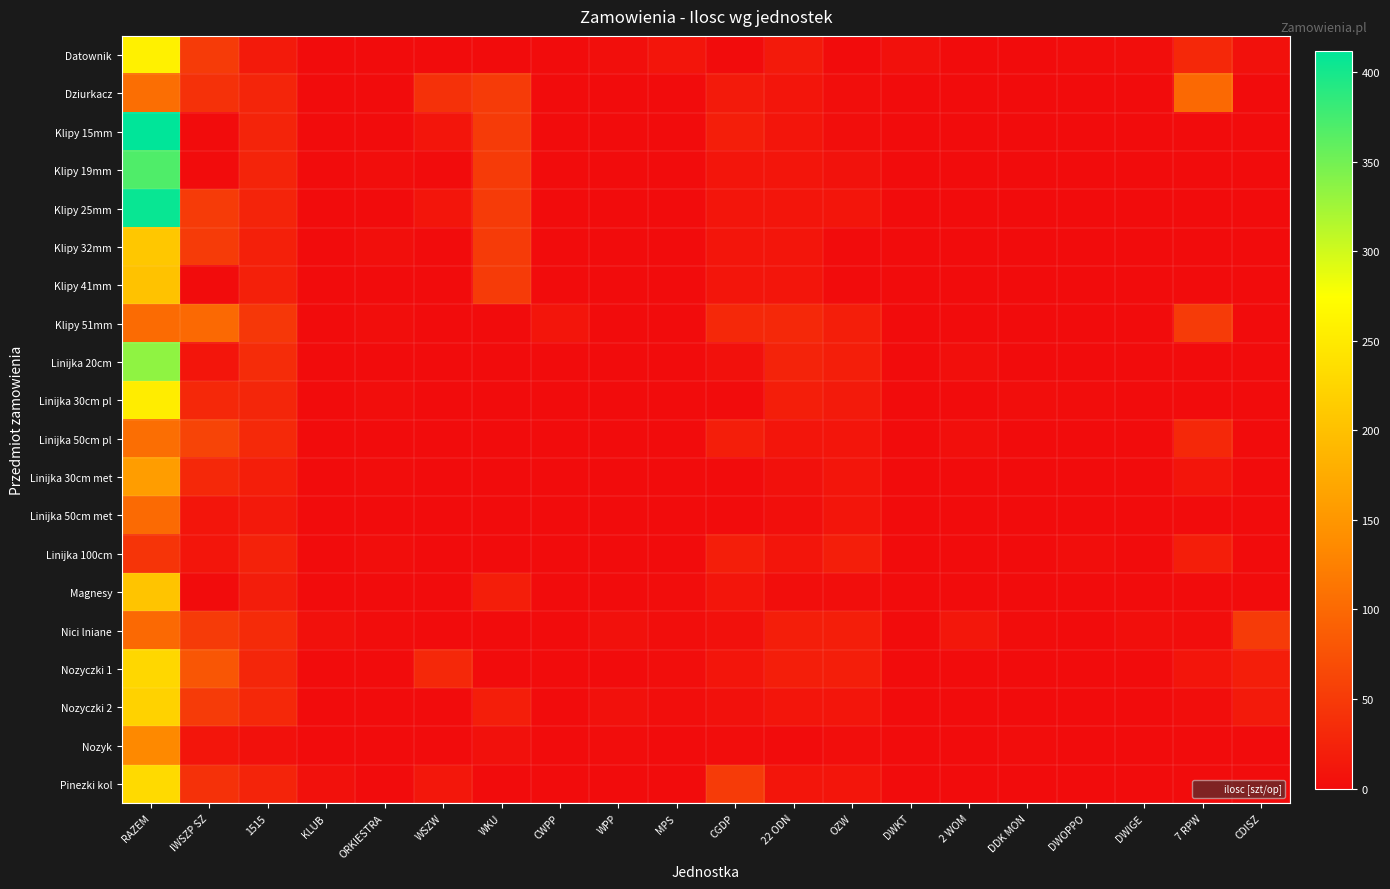

Reading right to left, what are all the values shown in this chart?

Datownik: CDISZ=5	7 RPW=30	DWIGE=3	DWOPPO=1	DDK MON=0	2 WOM=0	DWKT=6	OZW=0	22 ODN=15	CGDP=0	MPS=10	WPP=4	CWPP=0	WKU=0	WSZW=0	ORKIESTRA=0	KLUB=0	1515=16	IWSZP SZ=50	RAZEM=259
Dziurkacz: CDISZ=0	7 RPW=100	DWIGE=0	DWOPPO=0	DDK MON=0	2 WOM=0	DWKT=0	OZW=3	22 ODN=10	CGDP=15	MPS=0	WPP=0	CWPP=0	WKU=50	WSZW=40	ORKIESTRA=0	KLUB=0	1515=27	IWSZP SZ=40	RAZEM=105
Klipy 15mm: CDISZ=0	7 RPW=0	DWIGE=0	DWOPPO=0	DDK MON=0	2 WOM=0	DWKT=0	OZW=2	22 ODN=10	CGDP=20	MPS=0	WPP=0	CWPP=0	WKU=50	WSZW=10	ORKIESTRA=0	KLUB=0	1515=26	IWSZP SZ=0	RAZEM=412
Klipy 19mm: CDISZ=0	7 RPW=0	DWIGE=0	DWOPPO=0	DDK MON=0	2 WOM=0	DWKT=0	OZW=7	22 ODN=10	CGDP=10	MPS=0	WPP=0	CWPP=0	WKU=50	WSZW=0	ORKIESTRA=3	KLUB=0	1515=26	IWSZP SZ=0	RAZEM=369
Klipy 25mm: CDISZ=0	7 RPW=0	DWIGE=0	DWOPPO=0	DDK MON=0	2 WOM=0	DWKT=0	OZW=10	22 ODN=10	CGDP=10	MPS=0	WPP=0	CWPP=0	WKU=50	WSZW=10	ORKIESTRA=0	KLUB=0	1515=26	IWSZP SZ=50	RAZEM=407
Klipy 32mm: CDISZ=0	7 RPW=0	DWIGE=0	DWOPPO=0	DDK MON=0	2 WOM=0	DWKT=0	OZW=0	22 ODN=10	CGDP=10	MPS=0	WPP=0	CWPP=0	WKU=50	WSZW=0	ORKIESTRA=4	KLUB=0	1515=21	IWSZP SZ=50	RAZEM=209
Klipy 41mm: CDISZ=0	7 RPW=0	DWIGE=0	DWOPPO=0	DDK MON=0	2 WOM=0	DWKT=0	OZW=0	22 ODN=10	CGDP=10	MPS=0	WPP=0	CWPP=0	WKU=50	WSZW=0	ORKIESTRA=0	KLUB=0	1515=21	IWSZP SZ=0	RAZEM=202
Klipy 51mm: CDISZ=0	7 RPW=50	DWIGE=0	DWOPPO=0	DDK MON=0	2 WOM=0	DWKT=0	OZW=20	22 ODN=30	CGDP=30	MPS=0	WPP=0	CWPP=10	WKU=0	WSZW=0	ORKIESTRA=3	KLUB=0	1515=46	IWSZP SZ=100	RAZEM=102
Linijka 20cm: CDISZ=0	7 RPW=0	DWIGE=0	DWOPPO=0	DDK MON=0	2 WOM=4	DWKT=0	OZW=20	22 ODN=25	CGDP=5	MPS=0	WPP=0	CWPP=0	WKU=0	WSZW=0	ORKIESTRA=0	KLUB=0	1515=34	IWSZP SZ=10	RAZEM=334
Linijka 30cm pl: CDISZ=0	7 RPW=0	DWIGE=0	DWOPPO=1	DDK MON=2	2 WOM=0	DWKT=0	OZW=15	22 ODN=20	CGDP=0	MPS=0	WPP=0	CWPP=0	WKU=0	WSZW=0	ORKIESTRA=2	KLUB=0	1515=28	IWSZP SZ=30	RAZEM=253
Linijka 50cm pl: CDISZ=0	7 RPW=30	DWIGE=0	DWOPPO=0	DDK MON=0	2 WOM=4	DWKT=0	OZW=10	22 ODN=10	CGDP=20	MPS=0	WPP=0	CWPP=0	WKU=0	WSZW=0	ORKIESTRA=0	KLUB=0	1515=31	IWSZP SZ=60	RAZEM=105
Linijka 30cm met: CDISZ=0	7 RPW=10	DWIGE=0	DWOPPO=0	DDK MON=0	2 WOM=0	DWKT=0	OZW=10	22 ODN=5	CGDP=0	MPS=0	WPP=0	CWPP=0	WKU=0	WSZW=0	ORKIESTRA=1	KLUB=0	1515=20	IWSZP SZ=30	RAZEM=158
Linijka 50cm met: CDISZ=0	7 RPW=0	DWIGE=0	DWOPPO=0	DDK MON=0	2 WOM=0	DWKT=0	OZW=10	22 ODN=4	CGDP=0	MPS=0	WPP=0	CWPP=0	WKU=0	WSZW=0	ORKIESTRA=0	KLUB=0	1515=14	IWSZP SZ=10	RAZEM=101
Linijka 100cm: CDISZ=0	7 RPW=20	DWIGE=0	DWOPPO=3	DDK MON=0	2 WOM=0	DWKT=0	OZW=20	22 ODN=10	CGDP=20	MPS=0	WPP=0	CWPP=0	WKU=0	WSZW=0	ORKIESTRA=3	KLUB=0	1515=24	IWSZP SZ=10	RAZEM=43
Magnesy: CDISZ=0	7 RPW=0	DWIGE=0	DWOPPO=0	DDK MON=0	2 WOM=0	DWKT=0	OZW=3	22 ODN=2	CGDP=10	MPS=1	WPP=0	CWPP=0	WKU=20	WSZW=0	ORKIESTRA=0	KLUB=0	1515=18	IWSZP SZ=0	RAZEM=205
Nici lniane: CDISZ=50	7 RPW=2	DWIGE=4	DWOPPO=0	DDK MON=1	2 WOM=12	DWKT=0	OZW=20	22 ODN=20	CGDP=5	MPS=2	WPP=6	CWPP=0	WKU=0	WSZW=0	ORKIESTRA=1	KLUB=5	1515=33	IWSZP SZ=50	RAZEM=100
Nozyczki 1: CDISZ=20	7 RPW=10	DWIGE=0	DWOPPO=0	DDK MON=0	2 WOM=0	DWKT=0	OZW=20	22 ODN=20	CGDP=10	MPS=2	WPP=0	CWPP=0	WKU=0	WSZW=30	ORKIESTRA=0	KLUB=0	1515=28	IWSZP SZ=80	RAZEM=227
Nozyczki 2: CDISZ=15	7 RPW=2	DWIGE=0	DWOPPO=0	DDK MON=0	2 WOM=0	DWKT=0	OZW=10	22 ODN=10	CGDP=5	MPS=2	WPP=5	CWPP=0	WKU=20	WSZW=0	ORKIESTRA=0	KLUB=0	1515=30	IWSZP SZ=50	RAZEM=222
Nozyk: CDISZ=0	7 RPW=0	DWIGE=0	DWOPPO=0	DDK MON=1	2 WOM=0	DWKT=0	OZW=2	22 ODN=0	CGDP=1	MPS=0	WPP=1	CWPP=0	WKU=5	WSZW=0	ORKIESTRA=0	KLUB=0	1515=6	IWSZP SZ=10	RAZEM=135
Pinezki kol: CDISZ=0	7 RPW=0	DWIGE=0	DWOPPO=0	DDK MON=0	2 WOM=0	DWKT=0	OZW=10	22 ODN=10	CGDP=50	MPS=0	WPP=0	CWPP=0	WKU=0	WSZW=12	ORKIESTRA=0	KLUB=5	1515=26	IWSZP SZ=40	RAZEM=231